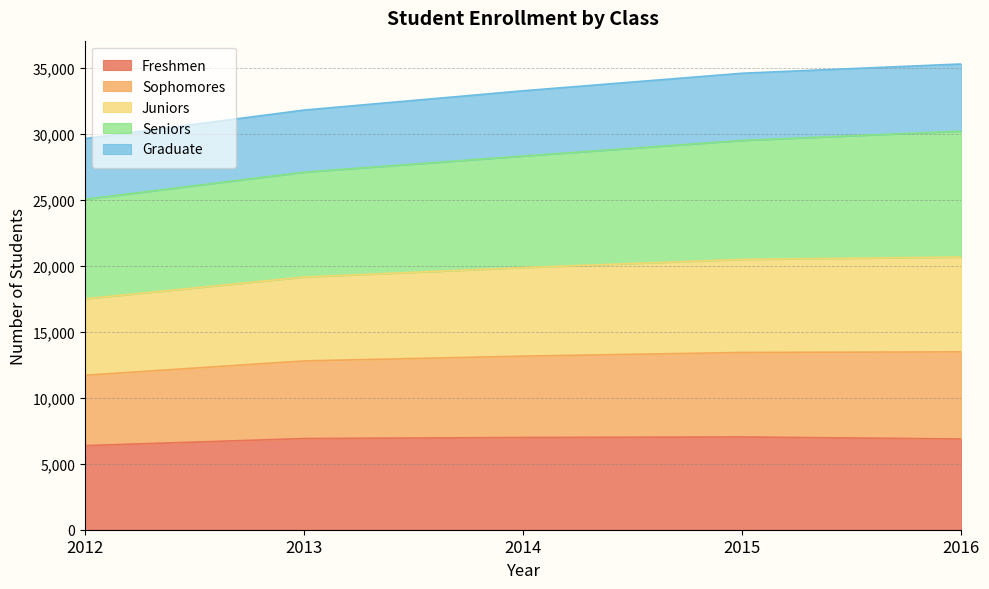

Is the value of Juniors at 2016 greater than the value of Sophomores at 2014?

Yes